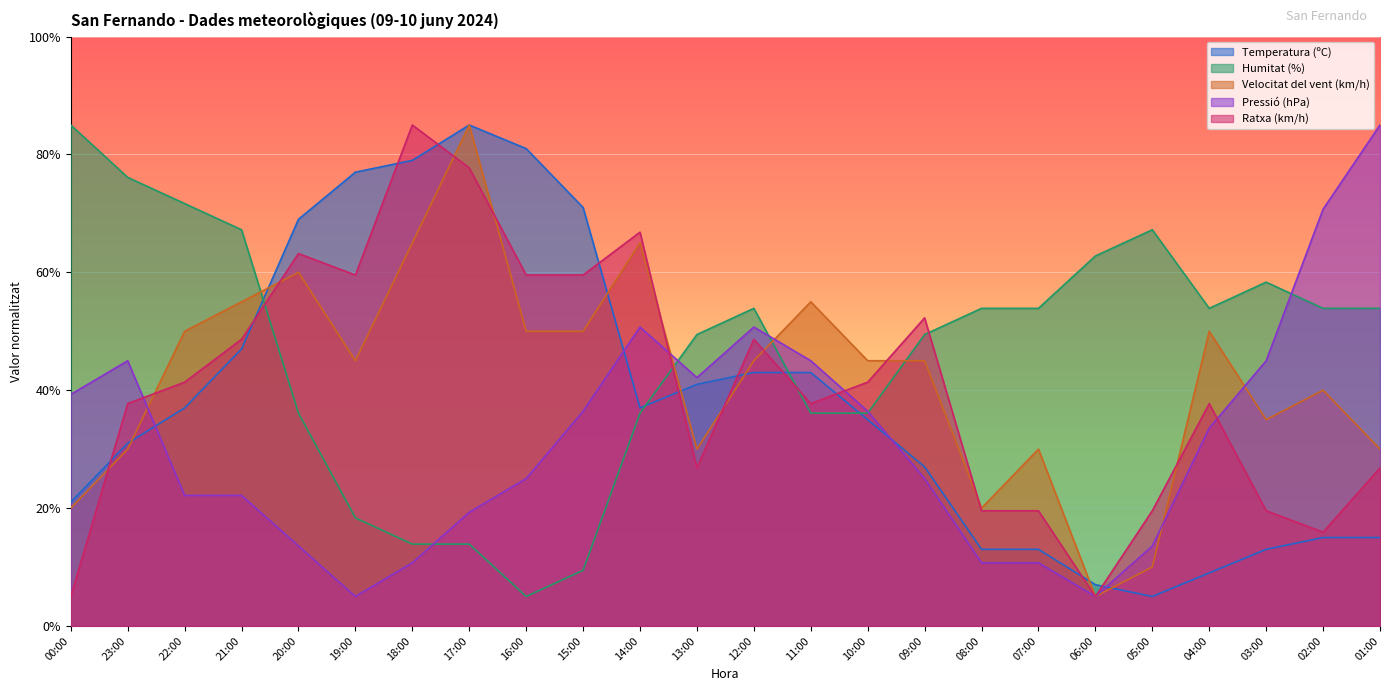

What is the sum of all Velocitat del vent (km/h) values?

1015.0